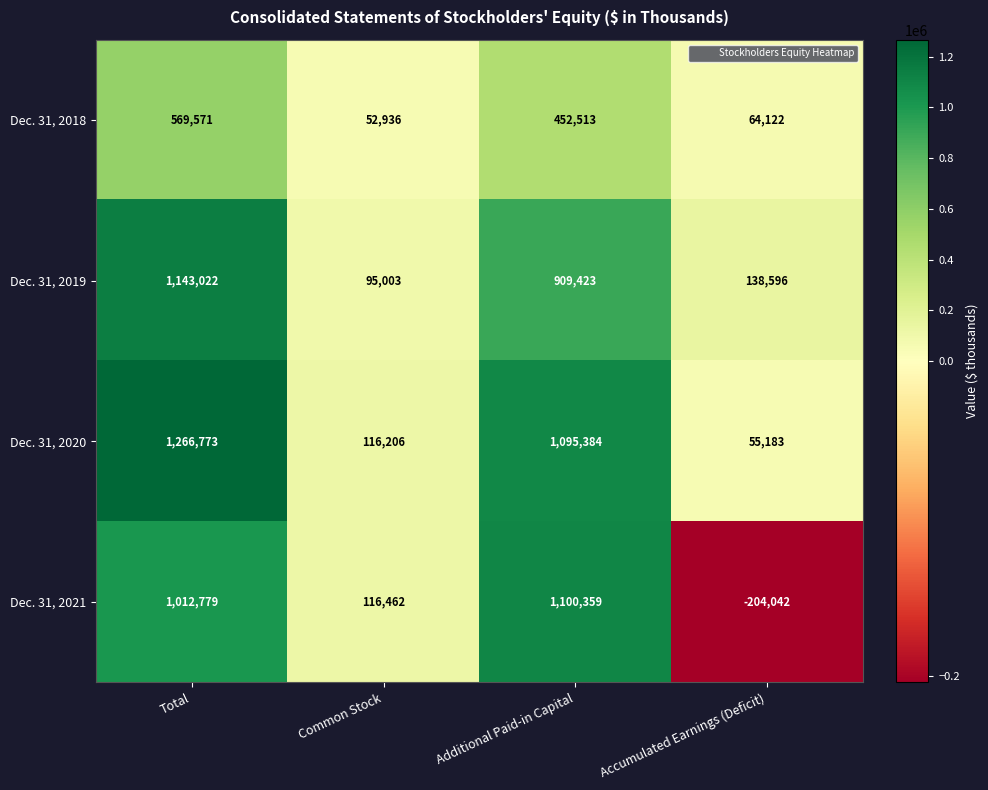

Count the number of data series in this chart.

4